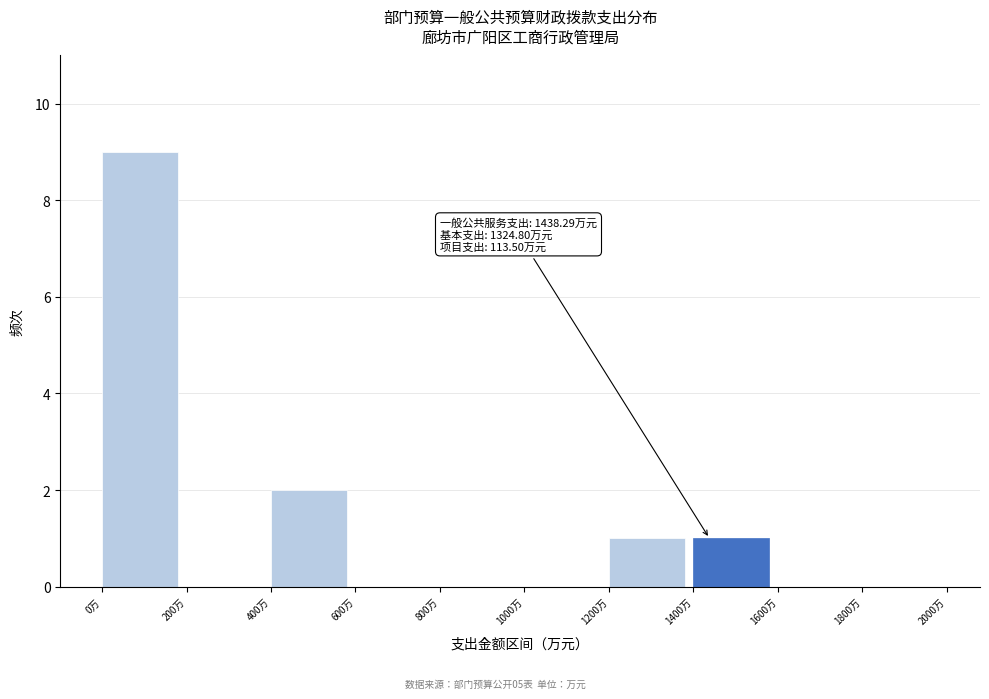

Over which range of the x-axis is the bar tallest?

0 to 200